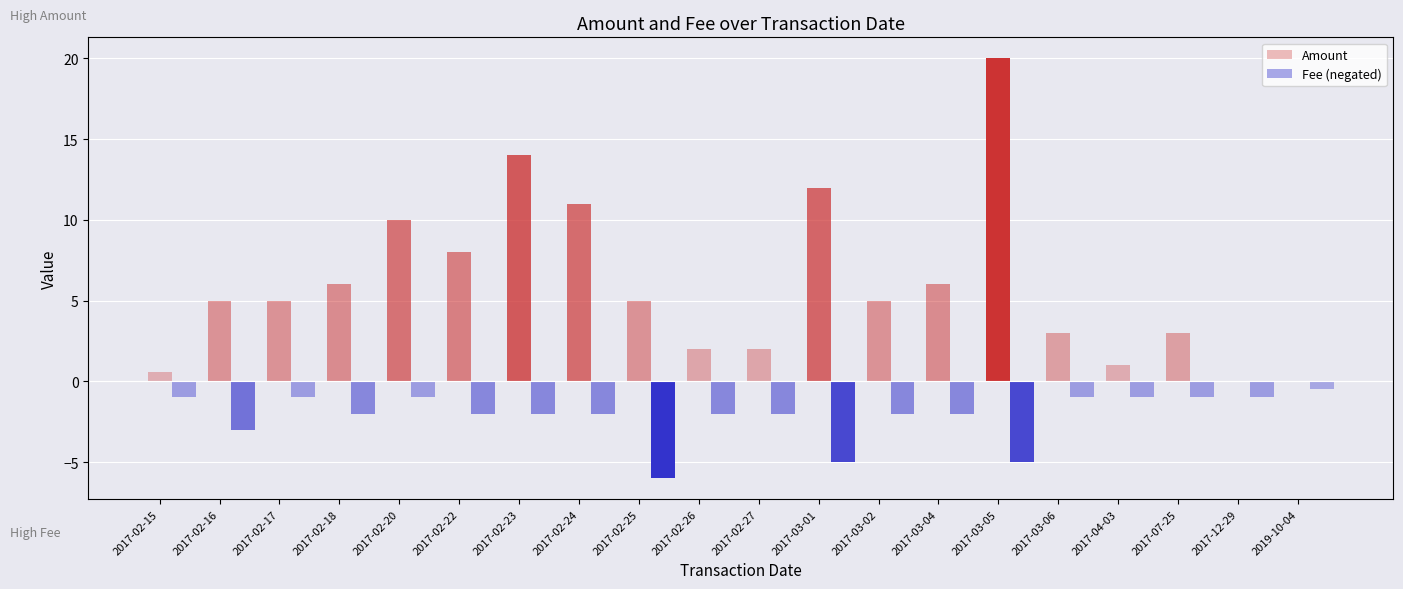

At which label is Fee closest to 3?

2017-02-16